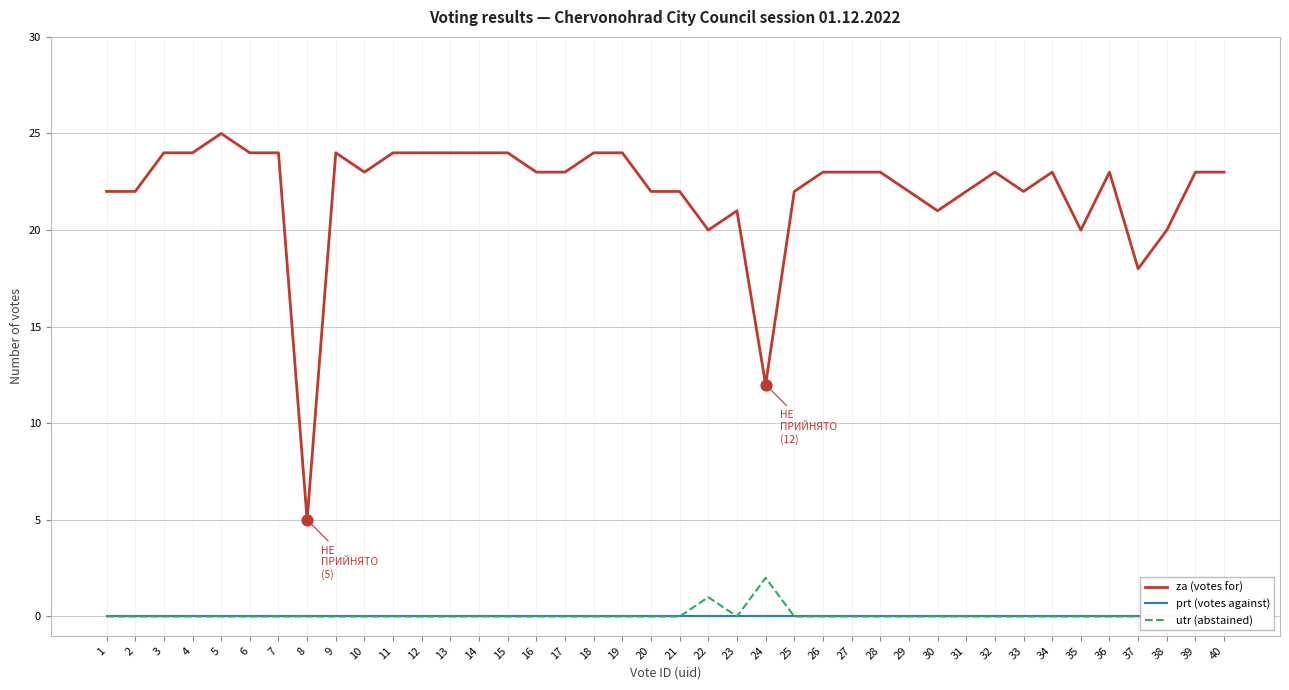

What is the total value across all series at 37?

18